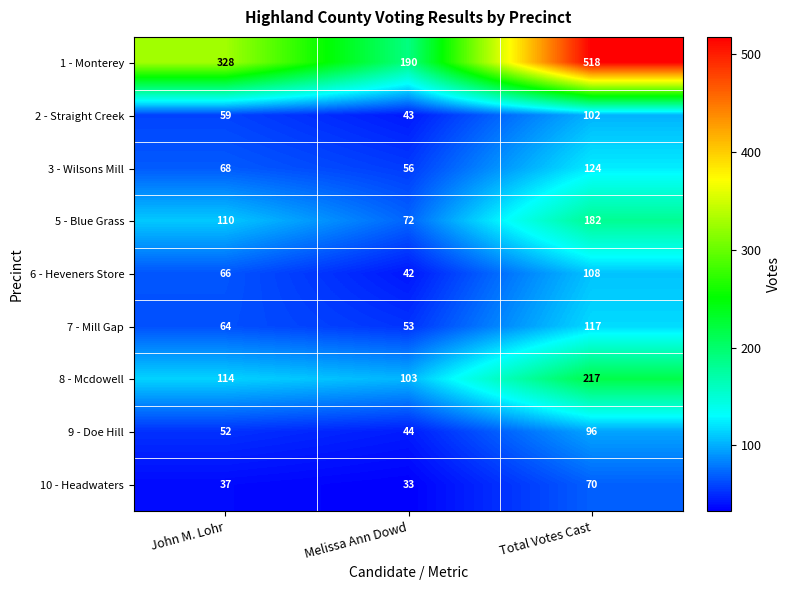

Rank the categories by 1 - Monterey value from lowest to highest.

Melissa Ann Dowd, John M. Lohr, Total Votes Cast